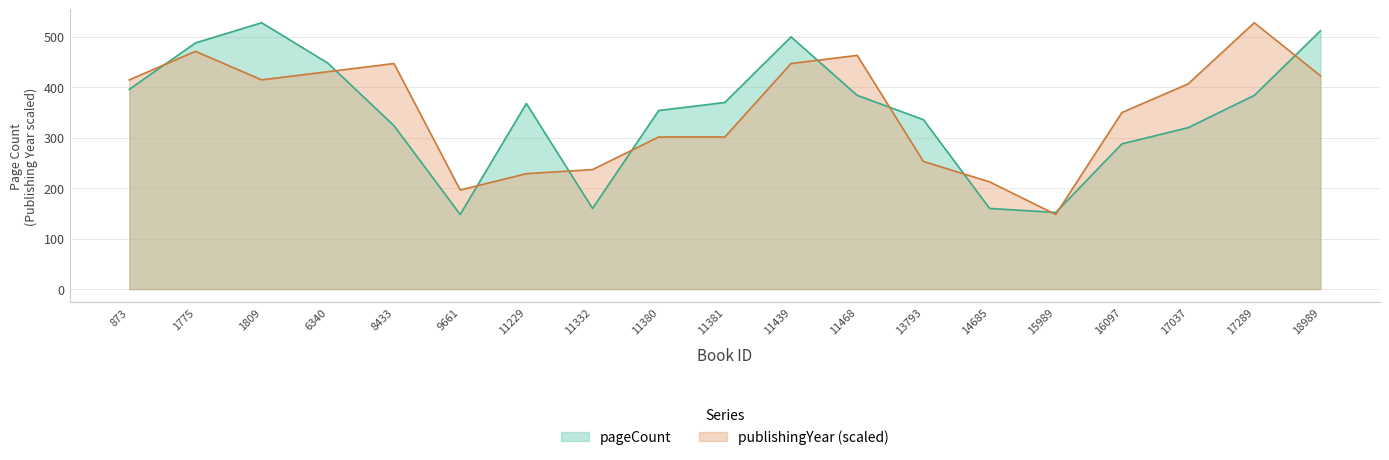

Rank the series by their average value, from lowest to highest.

pageCount, publishingYear